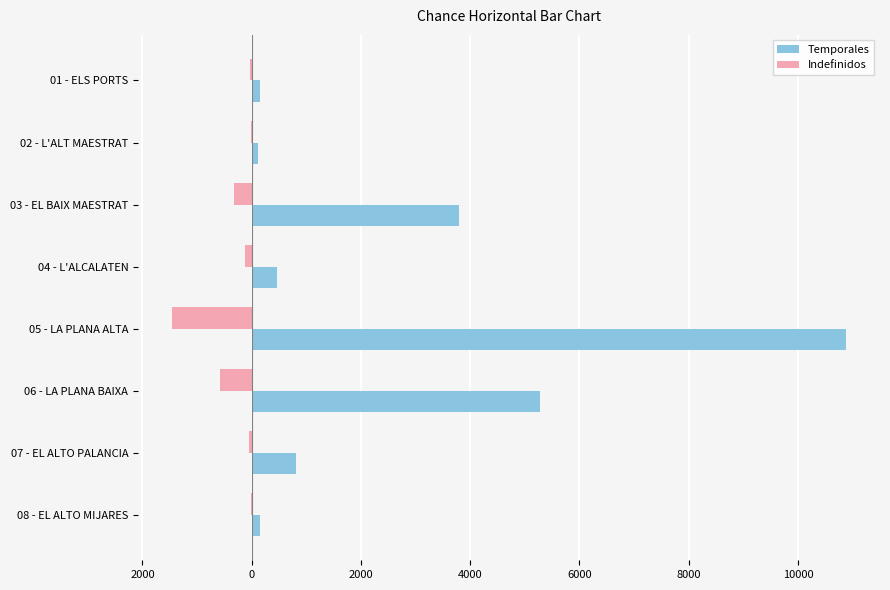

What are all the series names shown in the legend?

Temporales, Indefinidos